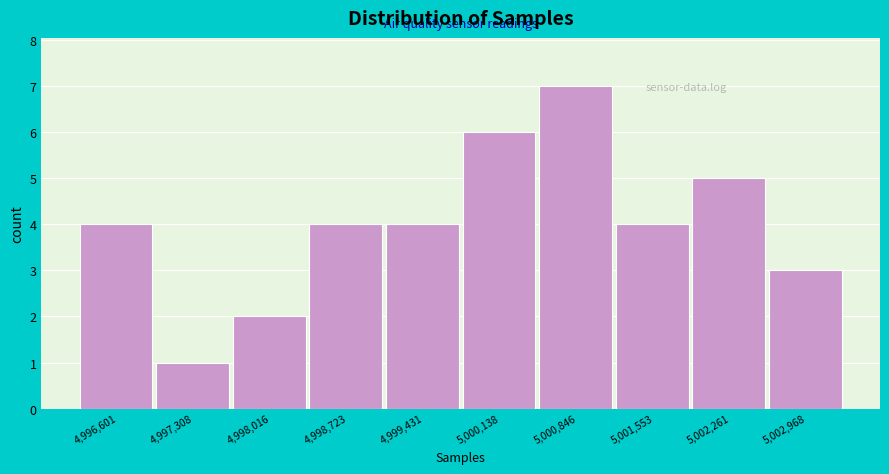

Reading right to left, what are all the values shown in this chart?

5,002,968=3	5,002,261=5	5,001,553=4	5,000,846=7	5,000,138=6	4,999,431=4	4,998,723=4	4,998,016=2	4,997,308=1	4,996,601=4